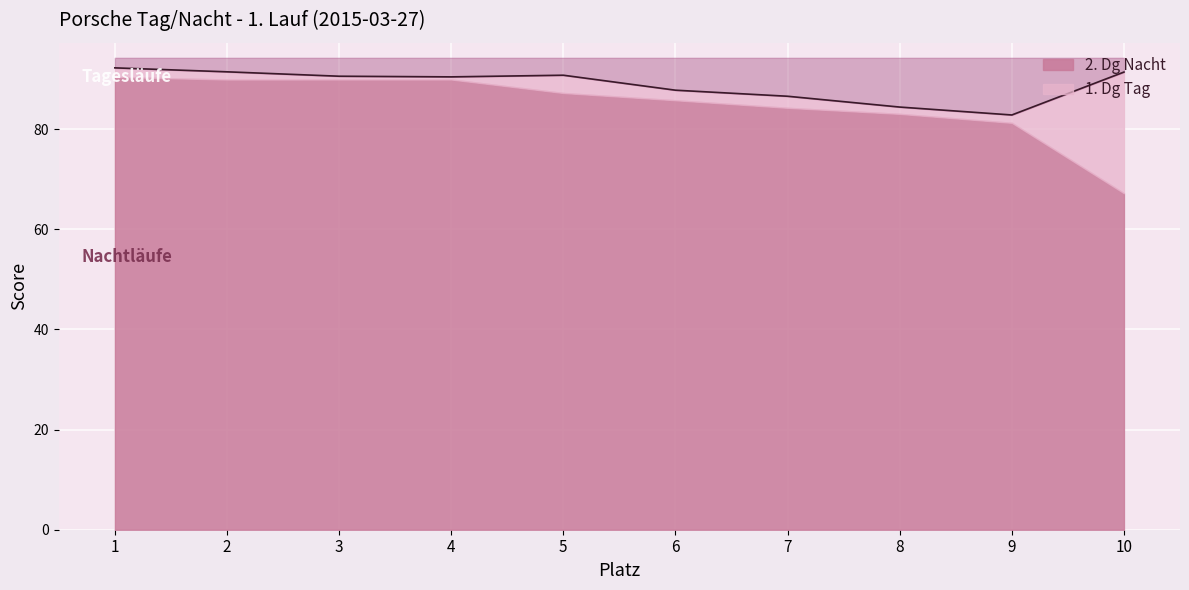

True or false: the data shows 91.5 at 2.

True